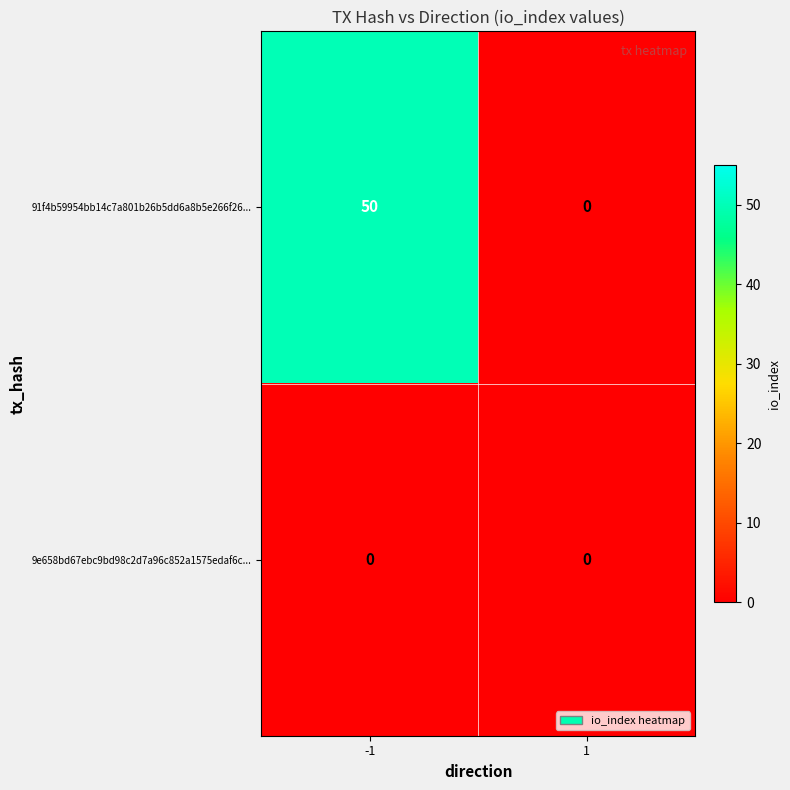

Reading left to right, what are all the values shown in this chart?

91f4b59954bb14c7a801b26b5dd6a8b5e266f26...: 50	0
9e658bd67ebc9bd98c2d7a96c852a1575edaf6c...: 0	0